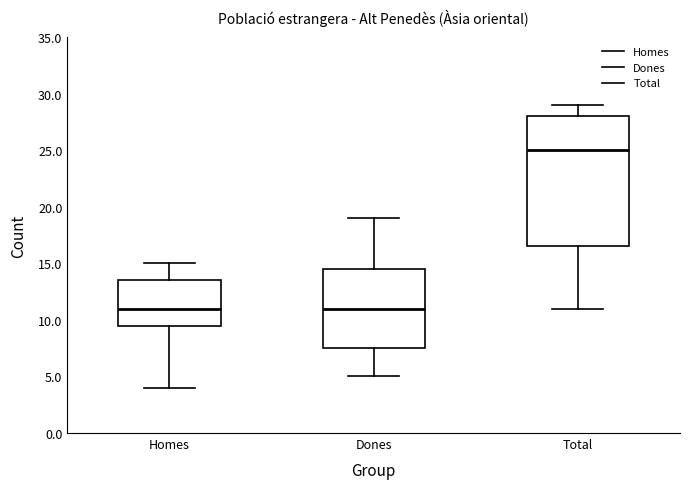

Which box is the tallest, from its lower edge to its upper edge?

Total